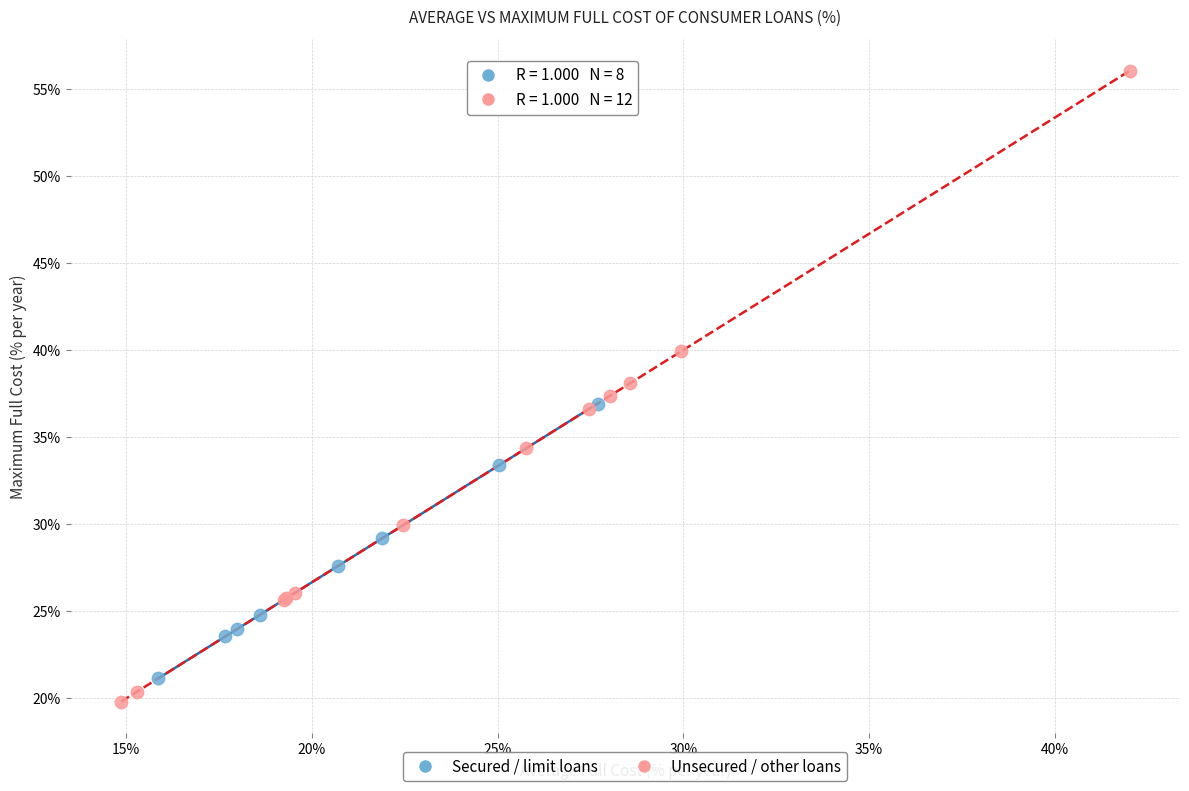

Which series contains the lowest Y value?

Unsecured / other loans